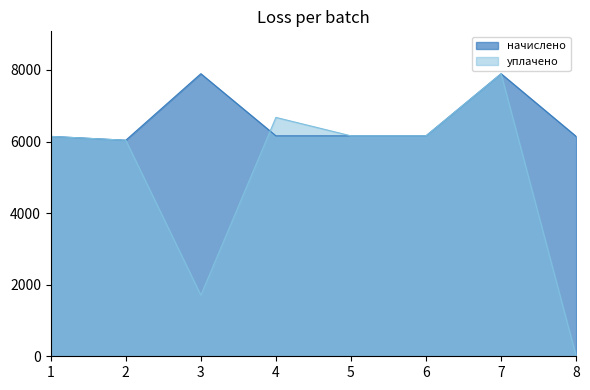

Is the value of начислено at 7 greater than the value of уплачено at 4?

Yes